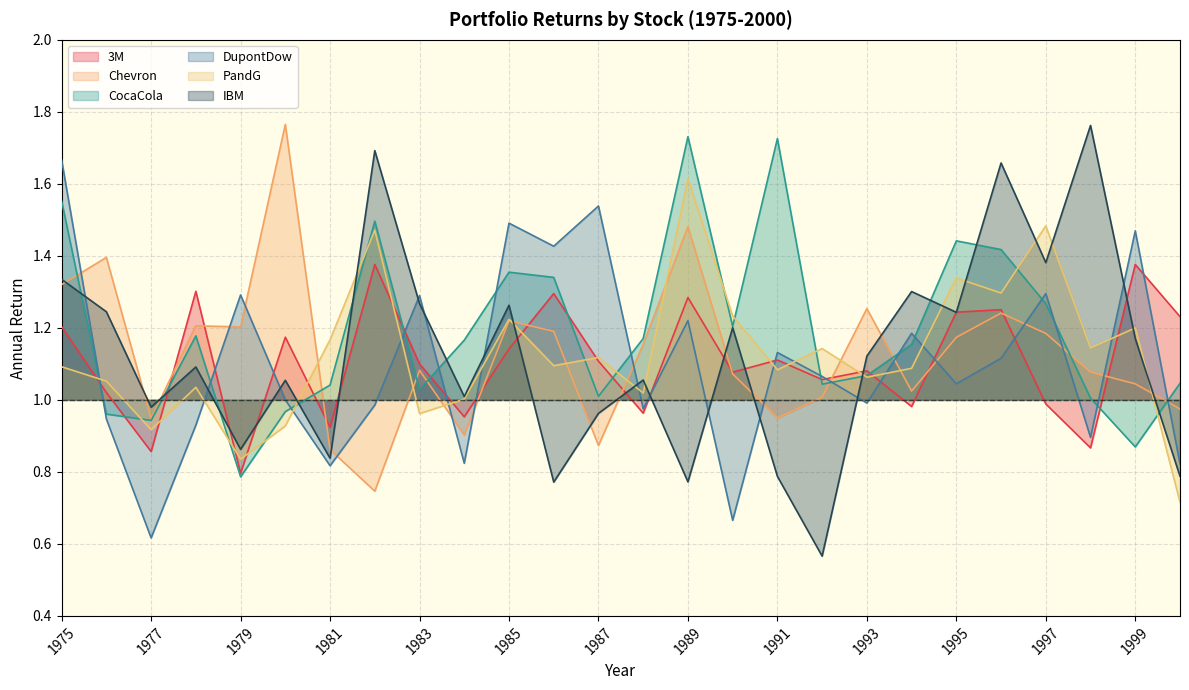

Reading left to right, list all the values displayed in this chart.

3M: 1.2	1.0	0.9	1.3	0.8	1.2	0.9	1.4	1.1	1.0	1.1	1.3	1.1	1.0	1.3	1.1	1.1	1.1	1.1	1.0	1.2	1.3	1.0	0.9	1.4	1.2
Chevron: 1.3	1.4	0.9	1.2	1.2	1.8	0.9	0.7	1.1	0.9	1.2	1.2	0.9	1.2	1.5	1.1	1.0	1.0	1.3	1.0	1.2	1.2	1.2	1.1	1.0	1.0
CocaCola: 1.6	1.0	0.9	1.2	0.8	1.0	1.0	1.5	1.0	1.2	1.4	1.3	1.0	1.2	1.7	1.2	1.7	1.0	1.1	1.2	1.4	1.4	1.3	1.0	0.9	1.0
DupontDow: 1.7	0.9	0.6	0.9	1.3	1.0	0.8	1.0	1.3	0.8	1.5	1.4	1.5	1.0	1.2	0.7	1.1	1.1	1.0	1.2	1.0	1.1	1.3	0.9	1.5	0.8
PandG: 1.1	1.1	0.9	1.0	0.8	0.9	1.2	1.5	1.0	1.0	1.2	1.1	1.1	1.0	1.6	1.2	1.1	1.1	1.1	1.1	1.3	1.3	1.5	1.1	1.2	0.7
IBM: 1.3	1.2	1.0	1.1	0.9	1.1	0.8	1.7	1.3	1.0	1.3	0.8	1.0	1.1	0.8	1.2	0.8	0.6	1.1	1.3	1.2	1.7	1.4	1.8	1.2	0.8